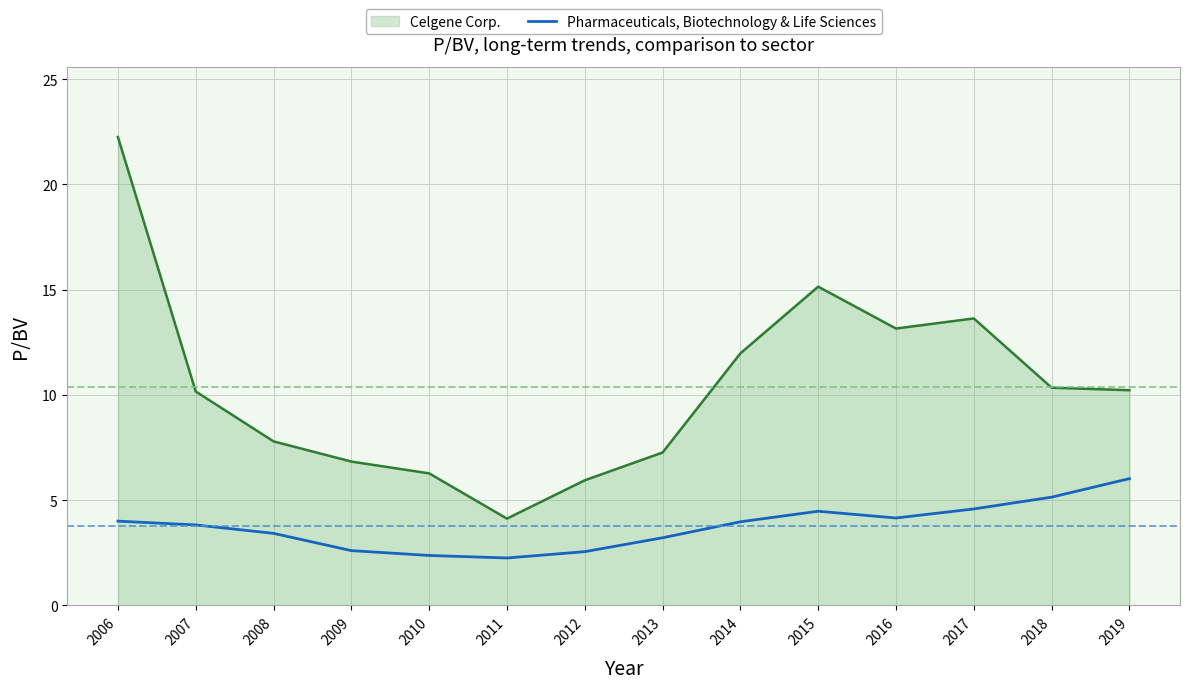

The value of Pharmaceuticals, Biotechnology & Life Sciences at 2013 is 3.2. True or false?

True